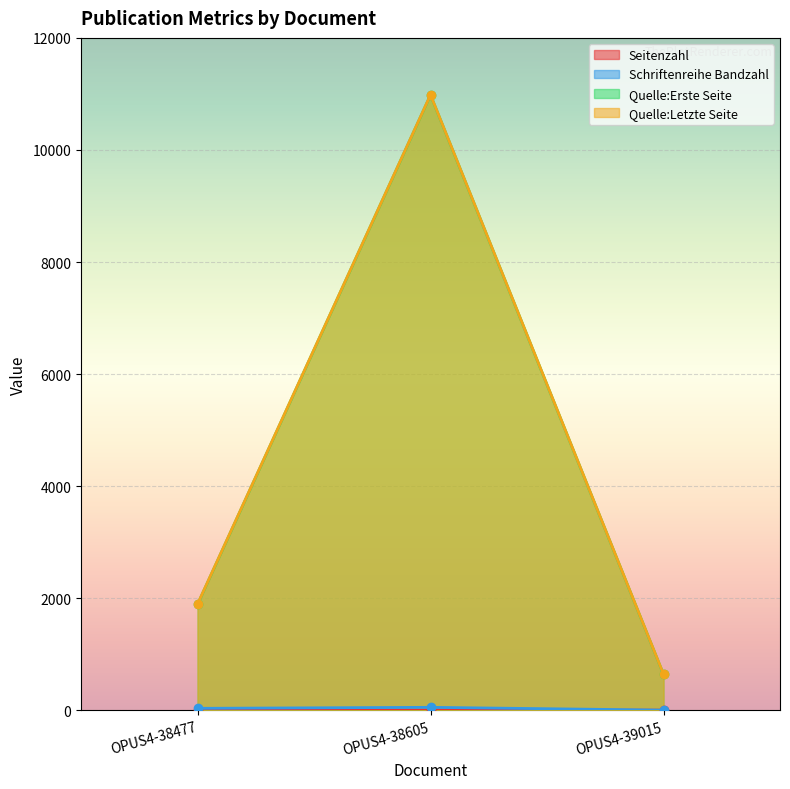

The Quelle:Letzte Seite series shows 645 at OPUS4-39015. True or false?

True